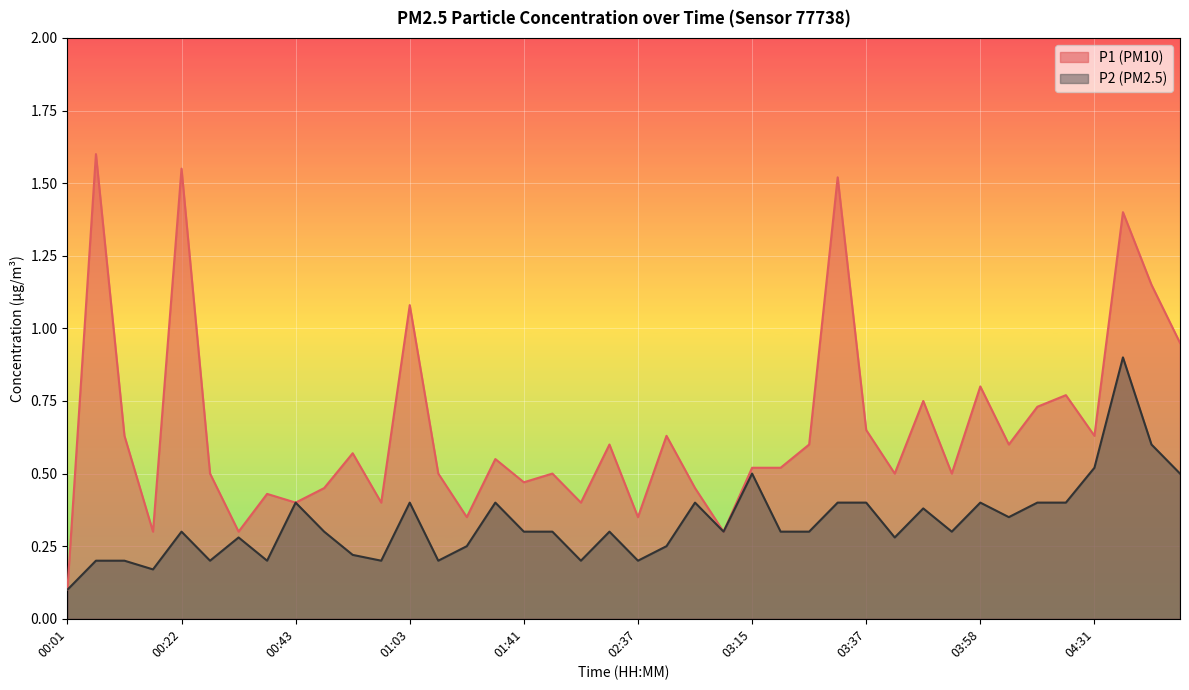

What is the value of the P2 point at the 13th from the left?

0.4